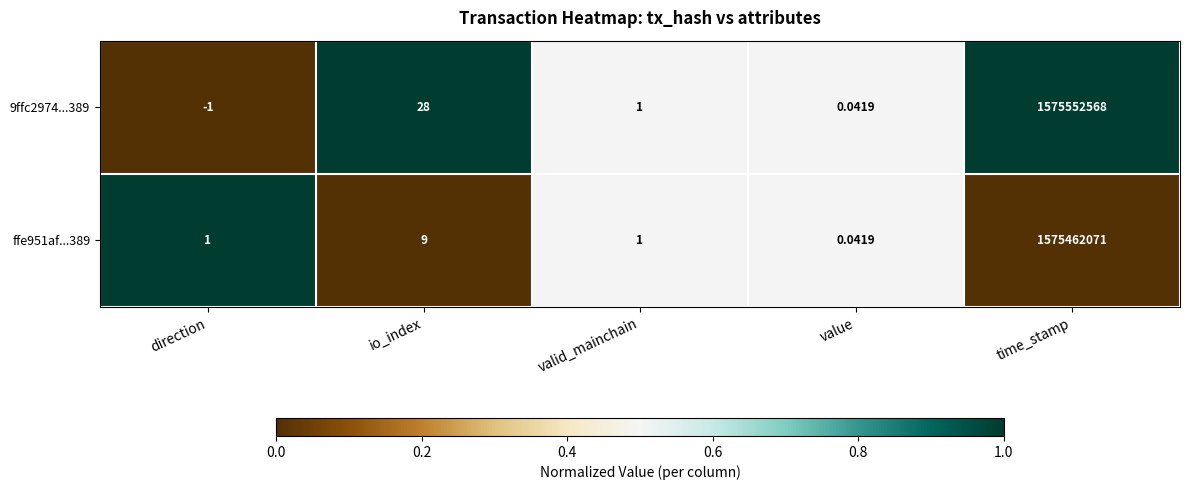

Rank the series by their average value, from lowest to highest.

ffe951af...389, 9ffc2974...389